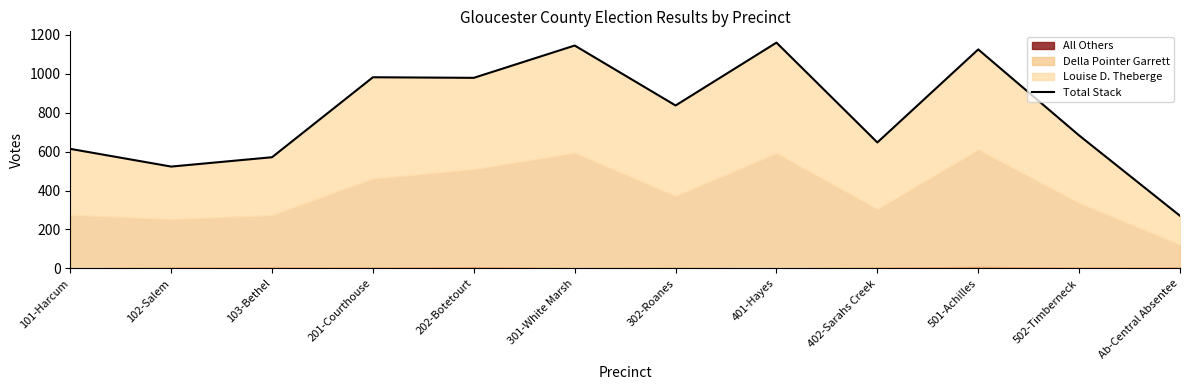

What is the approximate value at 402-Sarahs Creek, to the nearest 50?

650